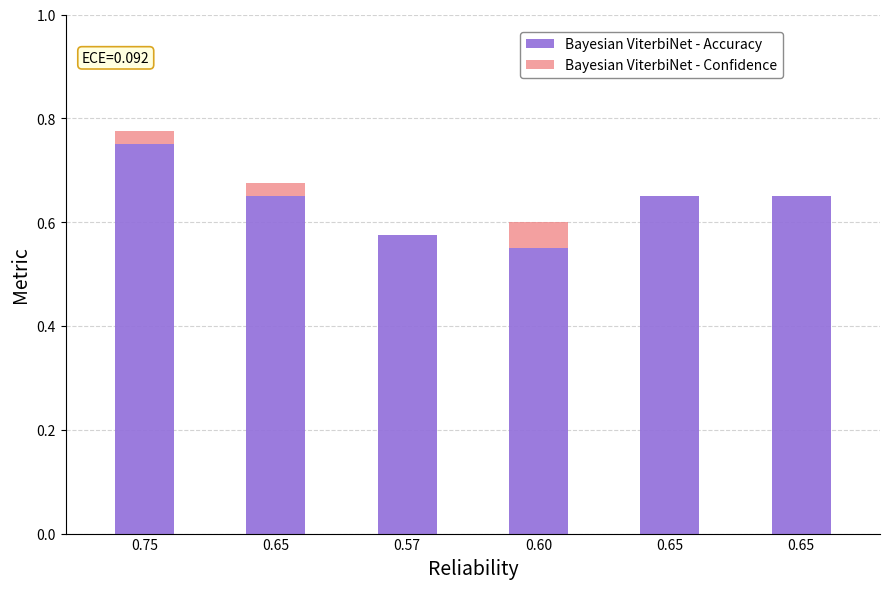

At which category is the sum across all series the highest?

0.75